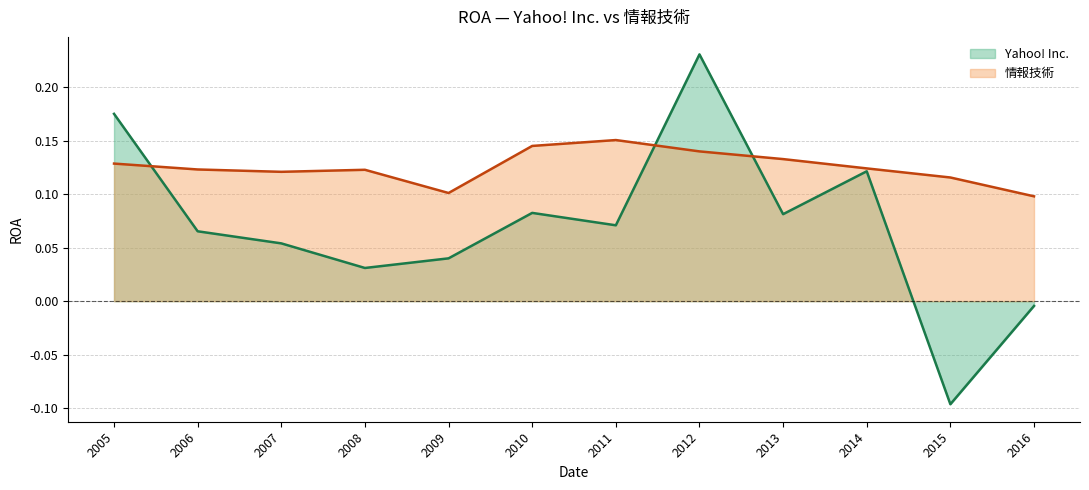

What are all the series names shown in the legend?

Yahoo! Inc., 情報技術